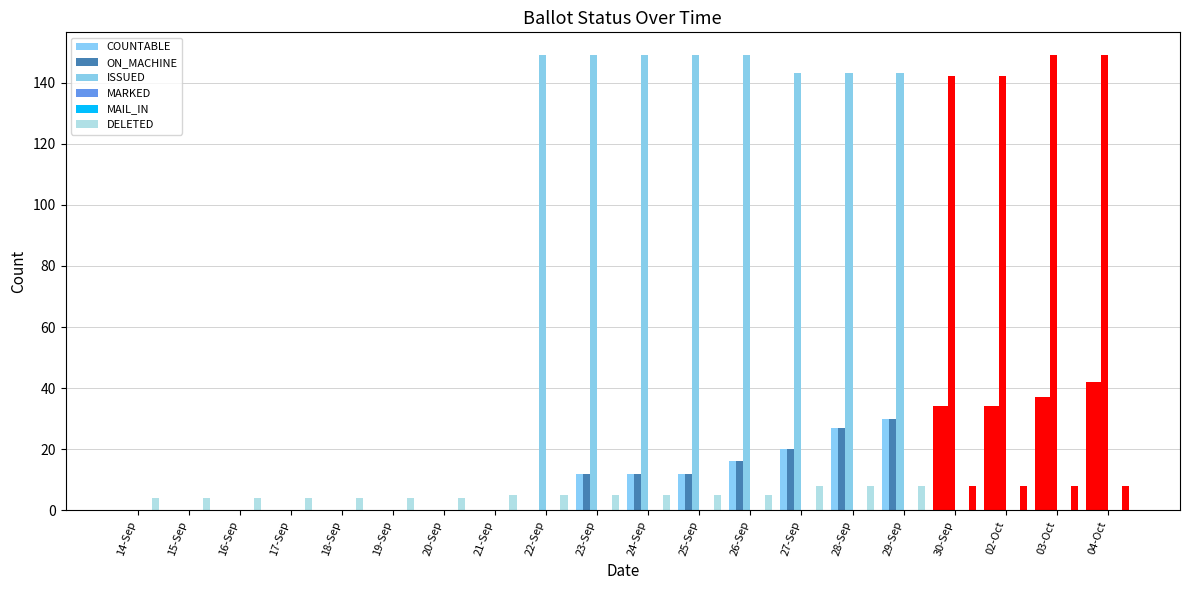

The value of MAIL_IN at 17-Sep is 0. True or false?

True